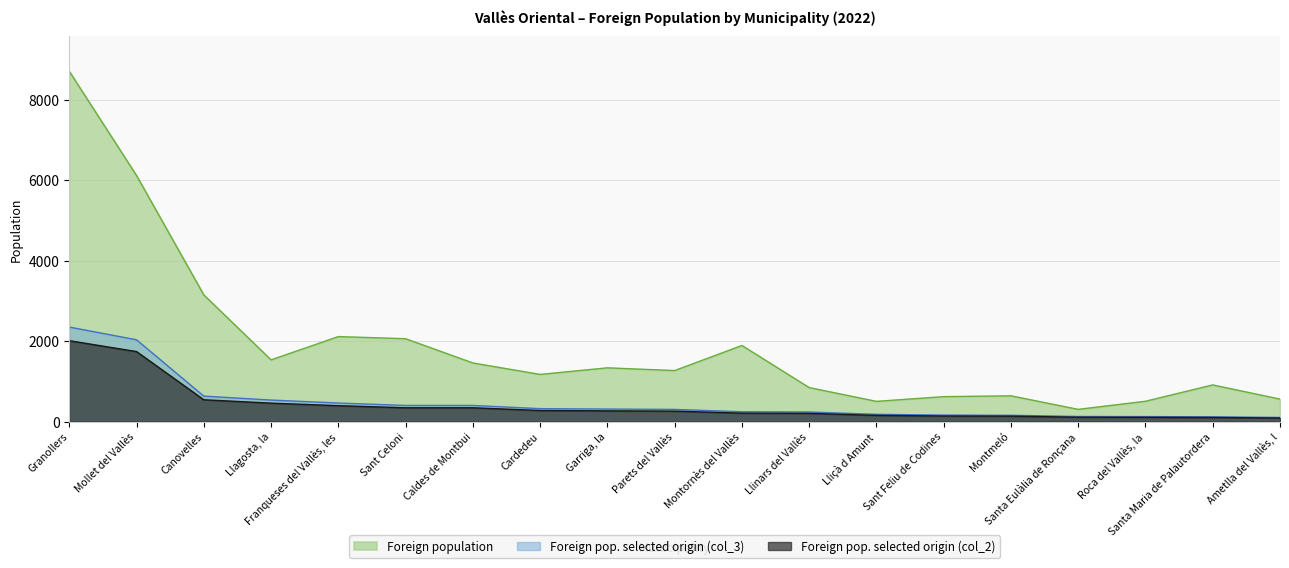

Where is the first local minimum for Foreign population?

Llagosta, la